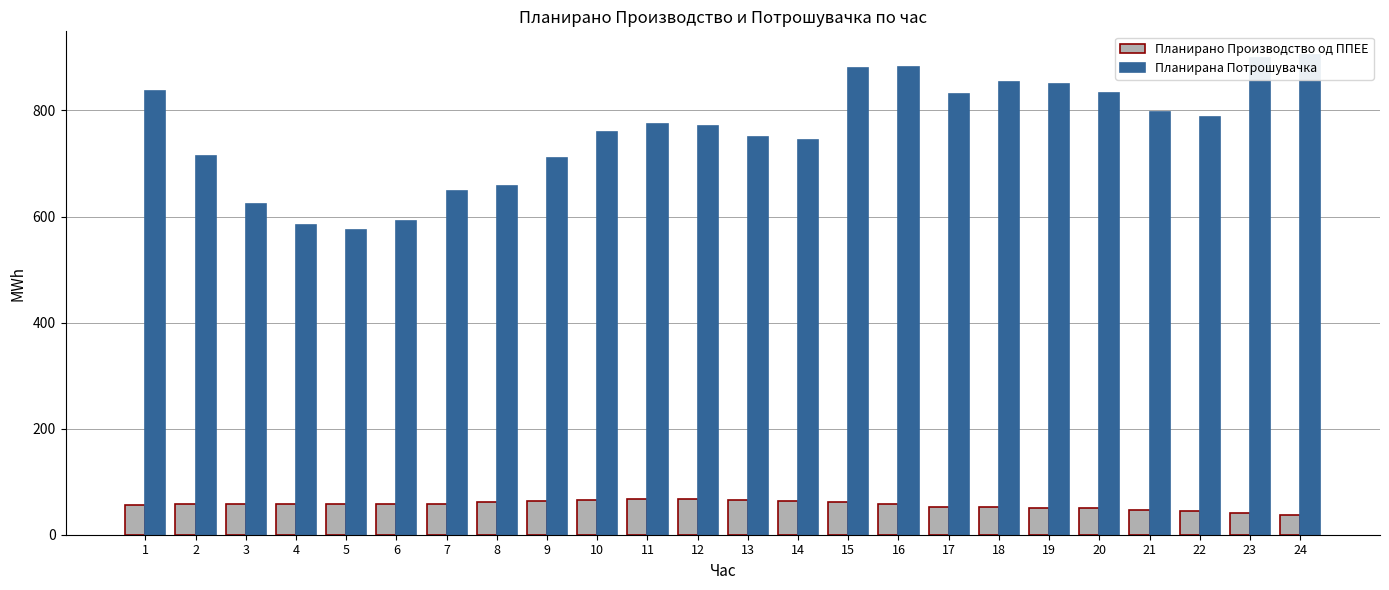

Is the value of Планирано Производство од ППЕЕ at 18 greater than the value of Планирана Потрошувачка at 1?

No